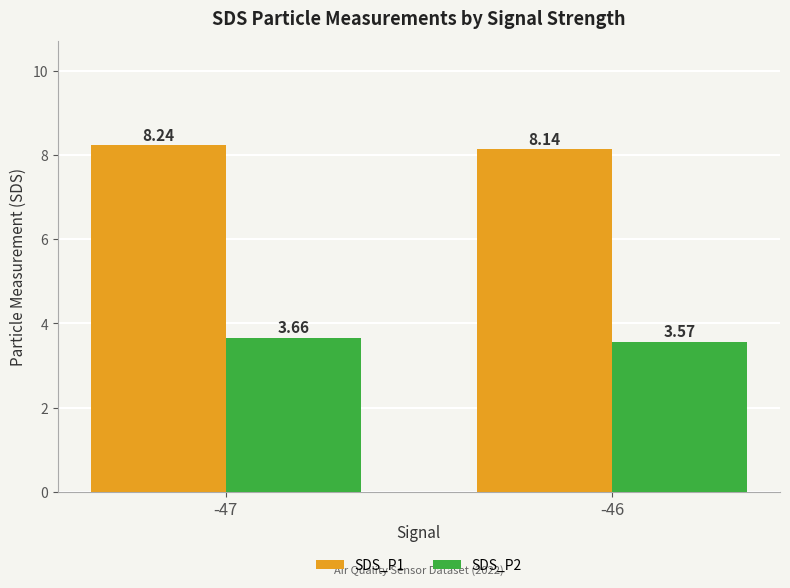

Rank the series at -46 from lowest to highest value.

SDS_P2, SDS_P1